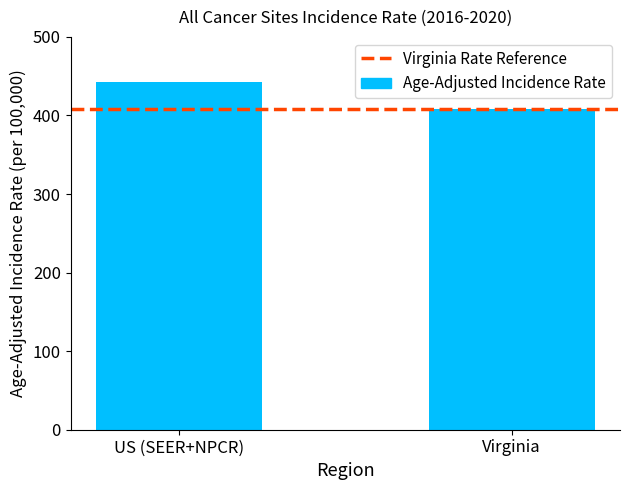

Reading left to right, transcribe all the data shown in this chart.

US (SEER+NPCR)=442.3	Virginia=408.2